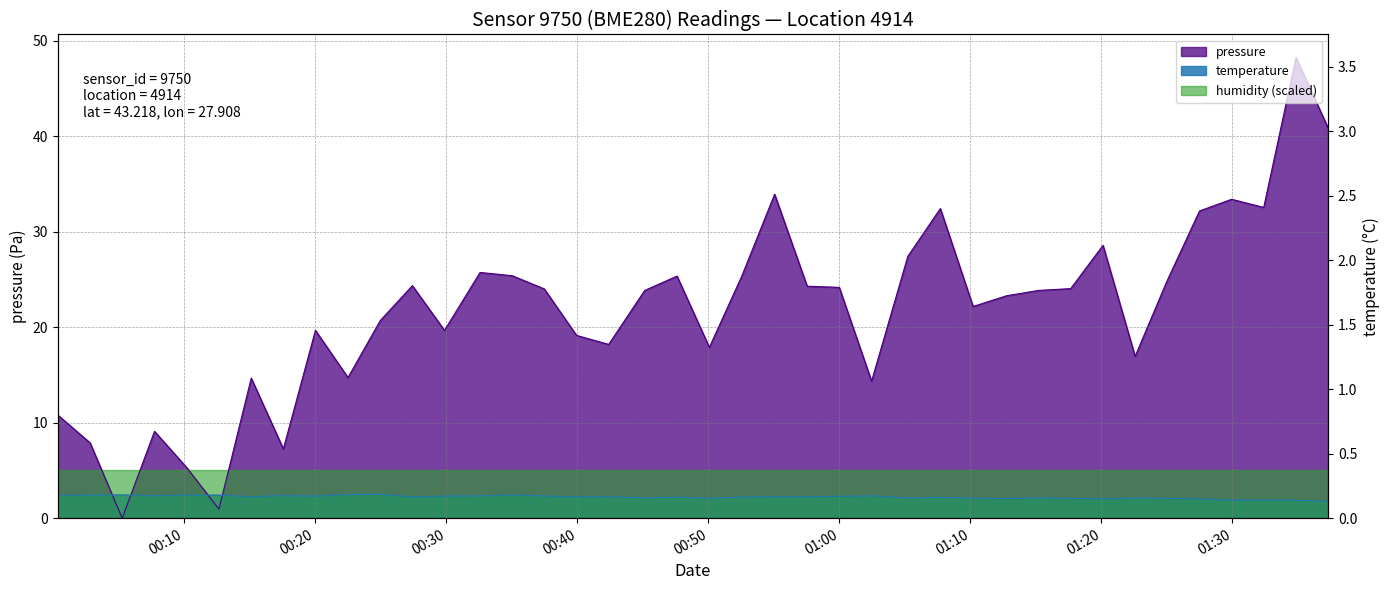

How many points are higher than both their immediate neighbors (excluding endpoints)?

11